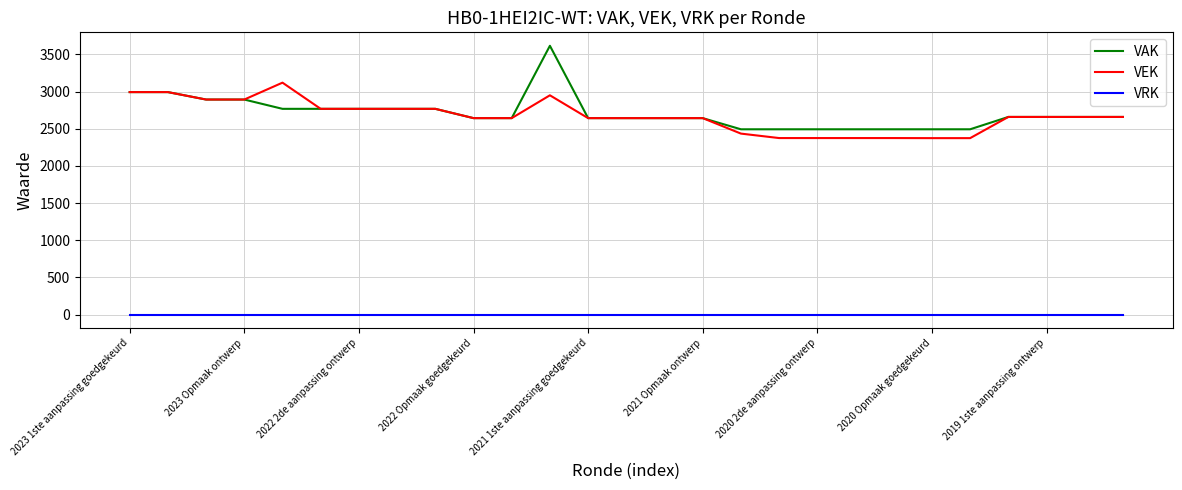

Which series has the widest spread of values?

VAK